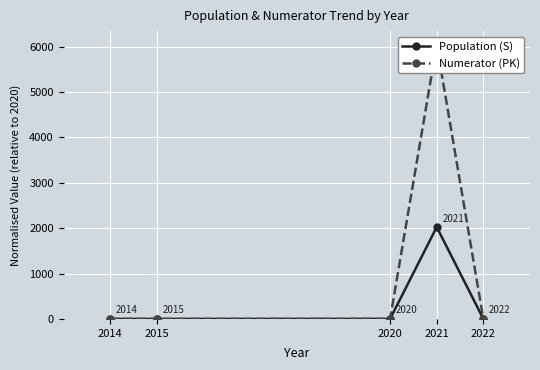

Reading right to left, extract all data points from this chart.

Population (S): 0.1	2024.1	1.0	0.0	0.1
Numerator (PK): 0.2	6039.5	1.0	0.0	0.3